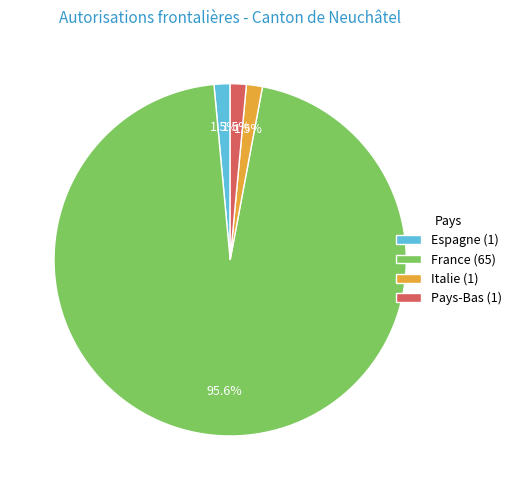

Which has a higher value, Pays-Bas (1) or France (65)?

France (65)